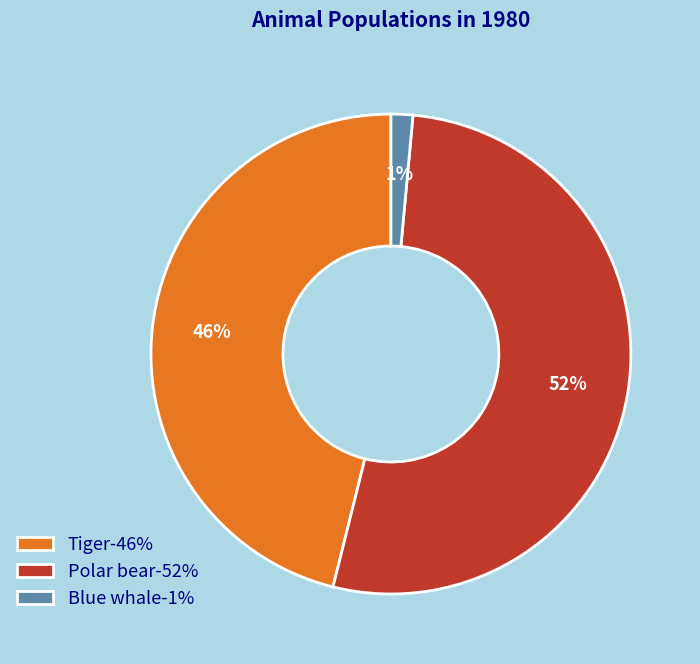

What is the smallest slice in the pie chart?

Blue whale